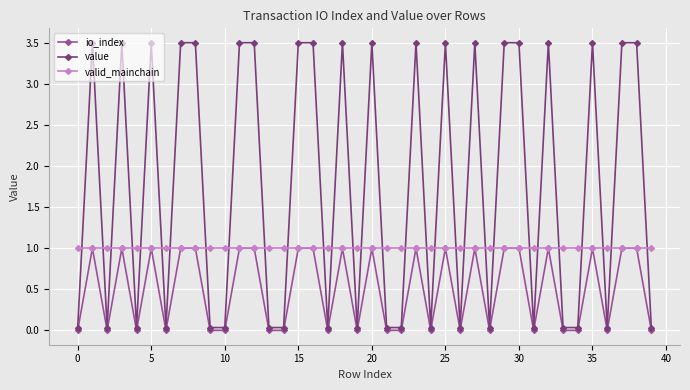

What is the value of the value point at the 12th from the left?

3.5